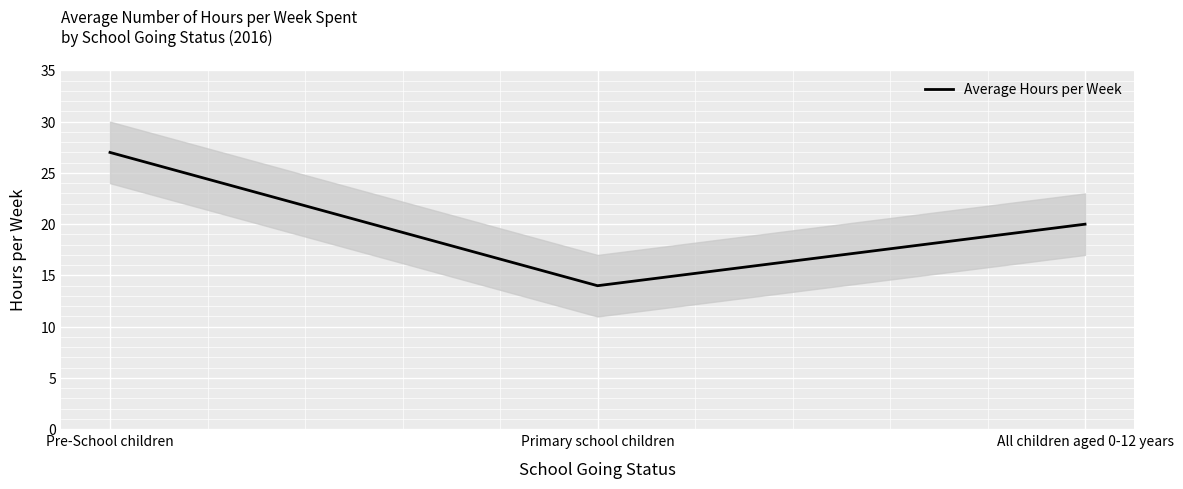

What is the ratio of the value at Pre-School children to the value at Primary school children?

1.9